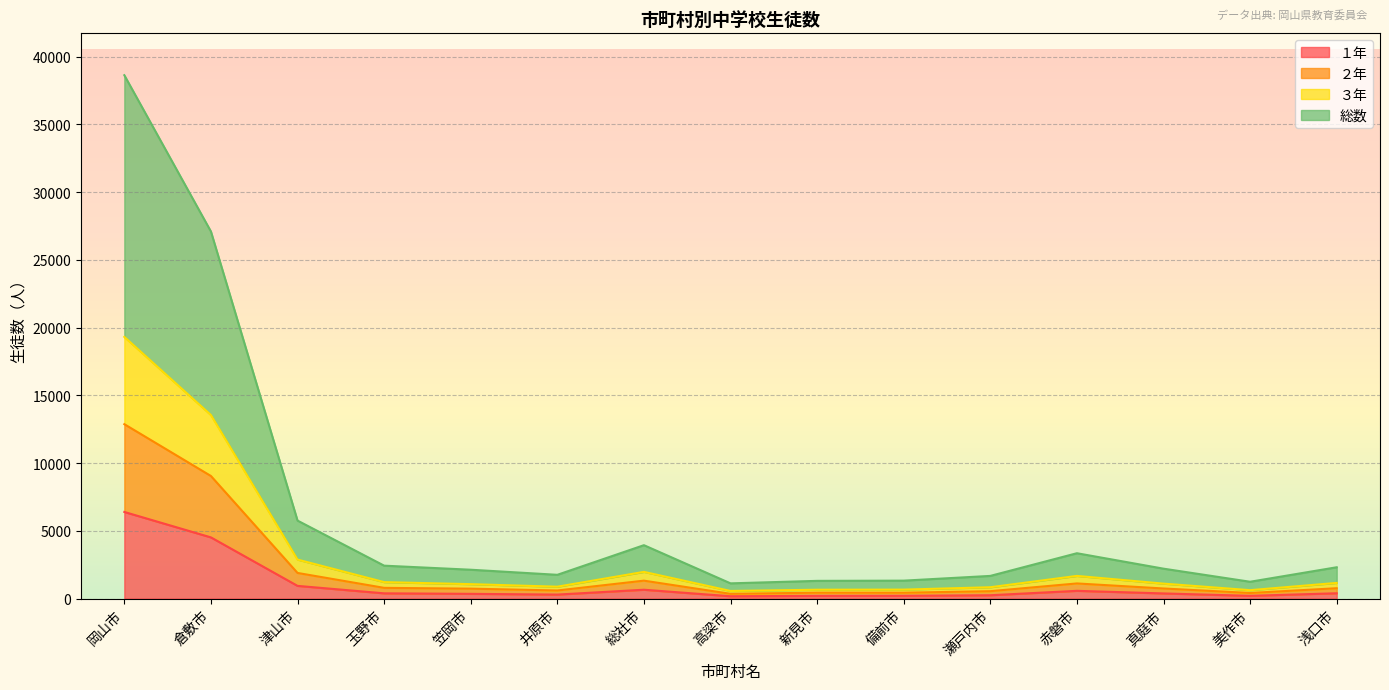

List the labels in order of 総数 value, smallest first.

高梁市, 美作市, 新見市, 備前市, 瀬戸内市, 井原市, 笠岡市, 真庭市, 浅口市, 玉野市, 赤磐市, 総社市, 津山市, 倉敷市, 岡山市